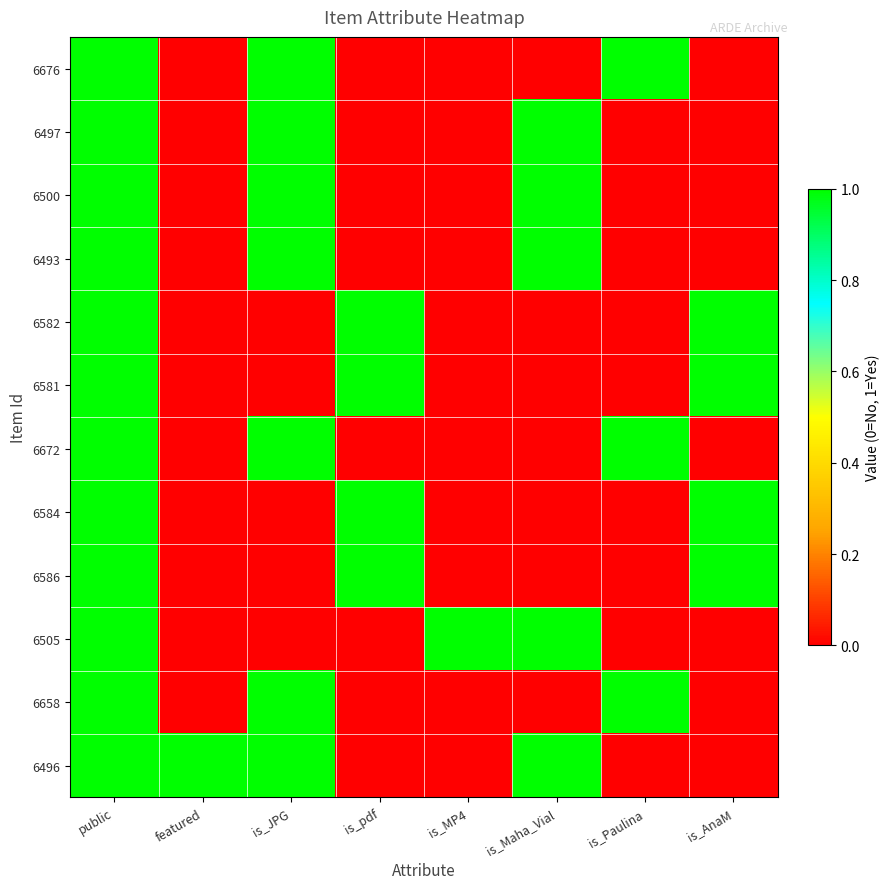

Between is_Paulina and is_AnaM, which series saw the biggest shift?

6676